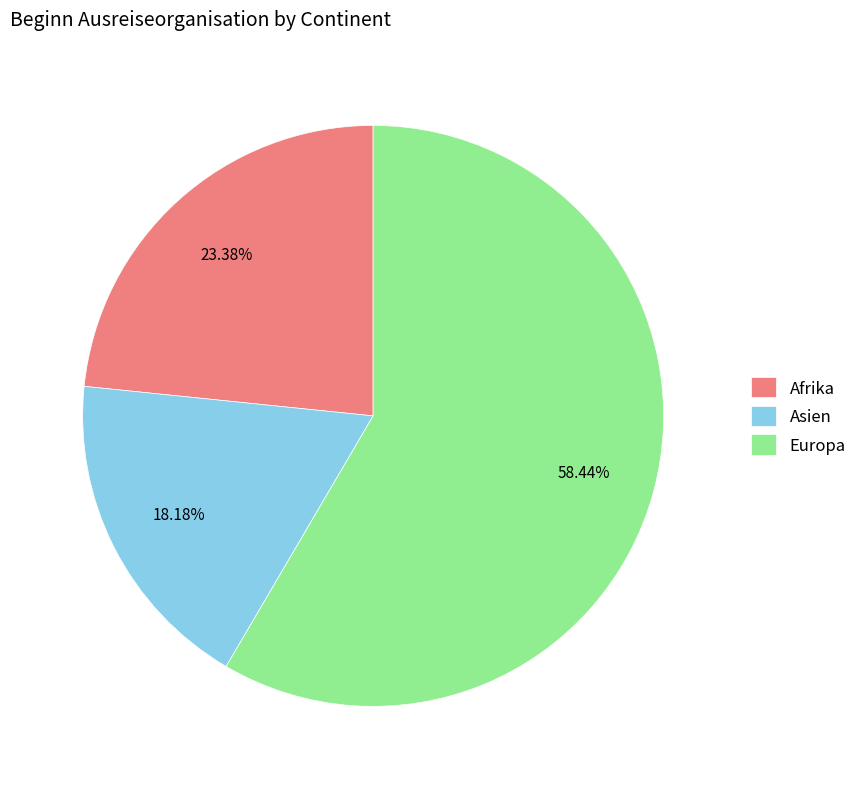

What is the ratio of the value at Asien to the value at Afrika?

0.8